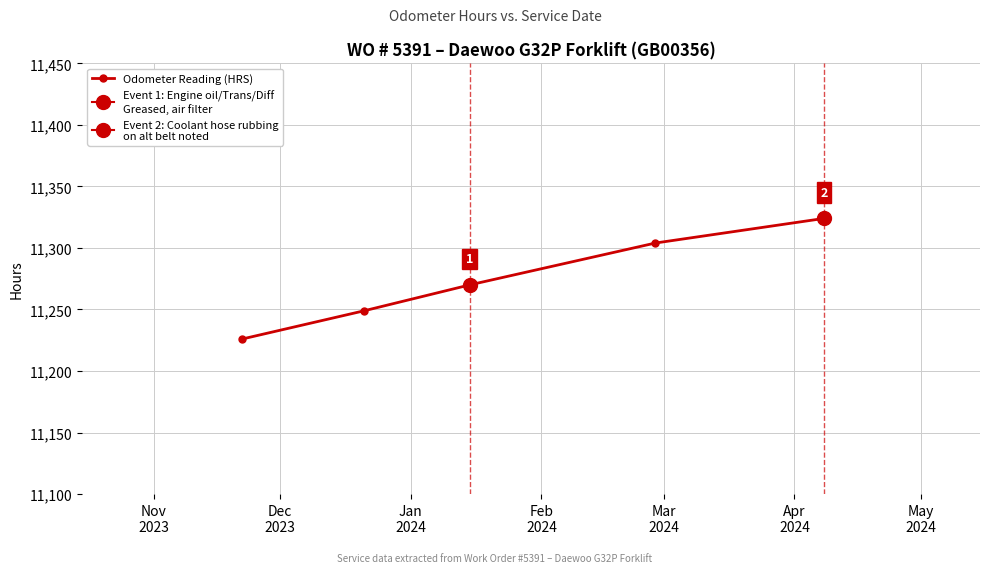

List the labels in order of value, smallest first.

Nov
2023, Dec
2023, Jan
2024, Feb
2024, Mar
2024